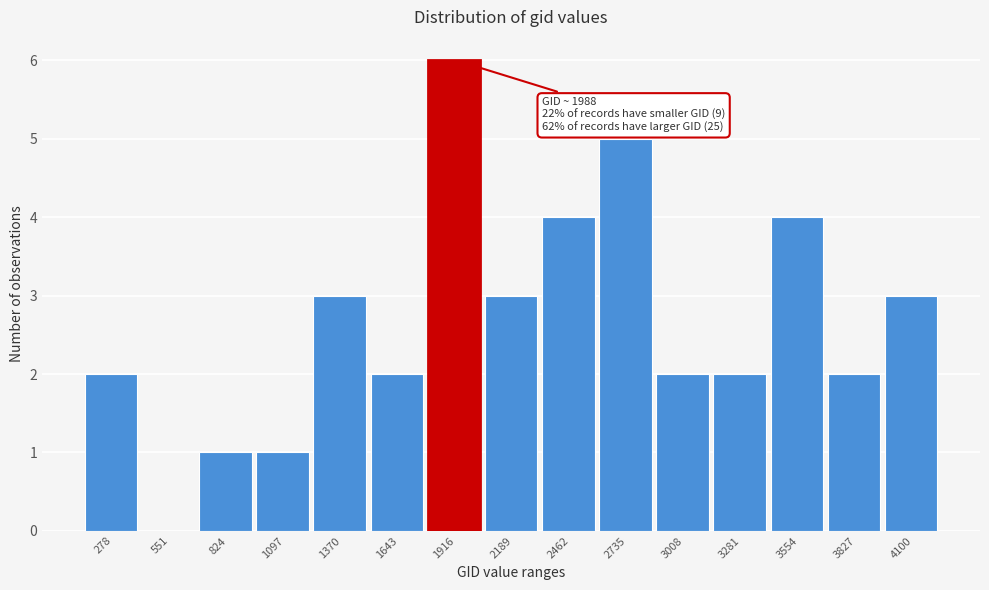

Reading left to right, what are all the values shown in this chart?

278=2	551=0	824=1	1097=1	1370=3	1643=2	1916=6	2189=3	2462=4	2735=5	3008=2	3281=2	3554=4	3827=2	4100=3